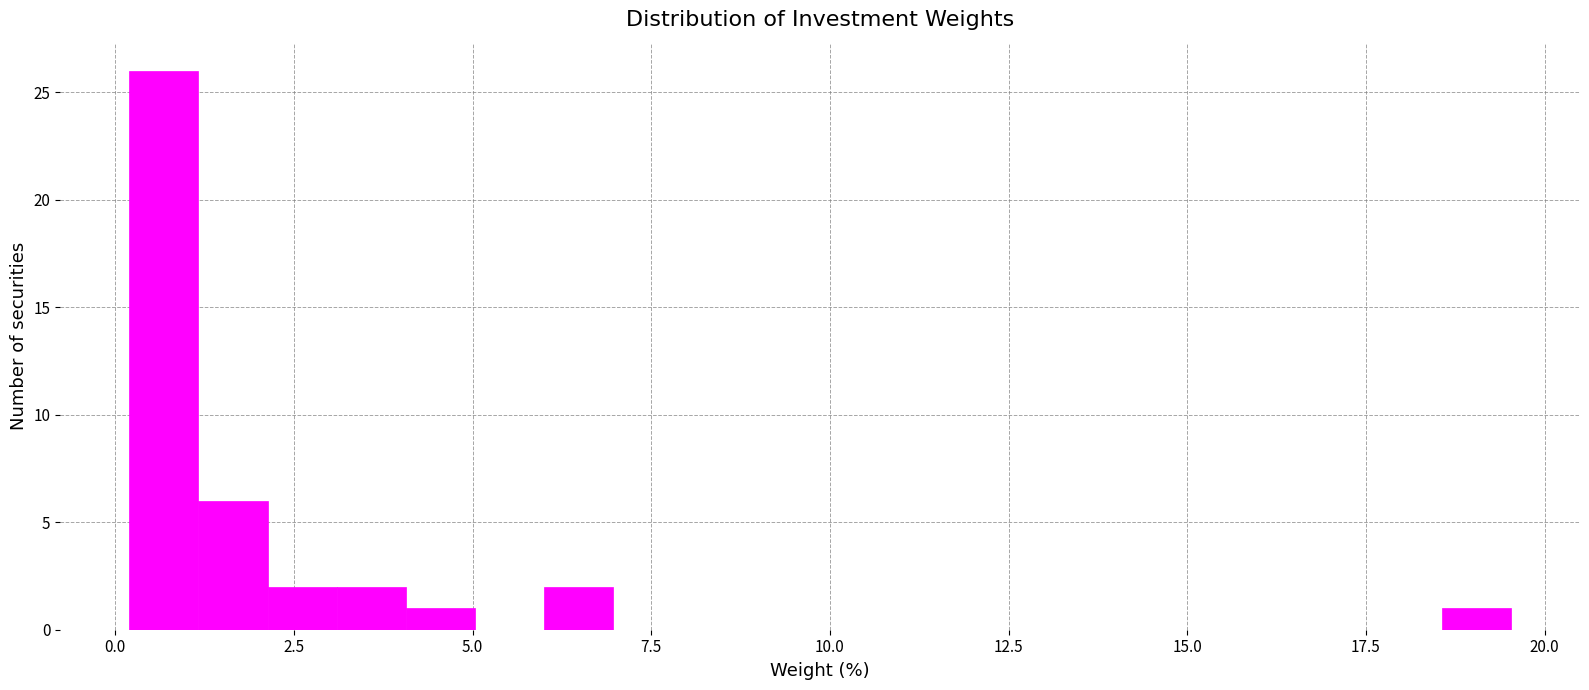

Around what value on the x-axis is the tallest bar? Give the approximate position of its centre, as read against the axis.

0.5